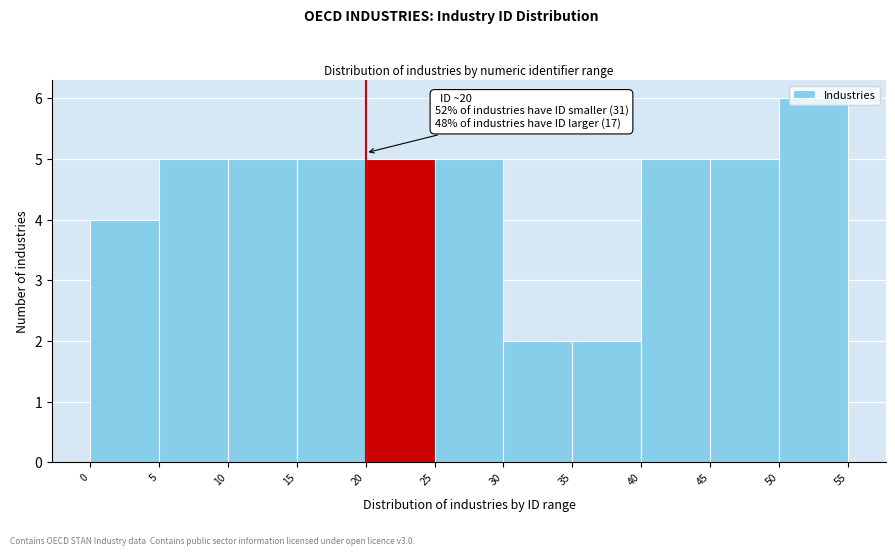

Which range on the x-axis has the tallest bar?

50 to 55